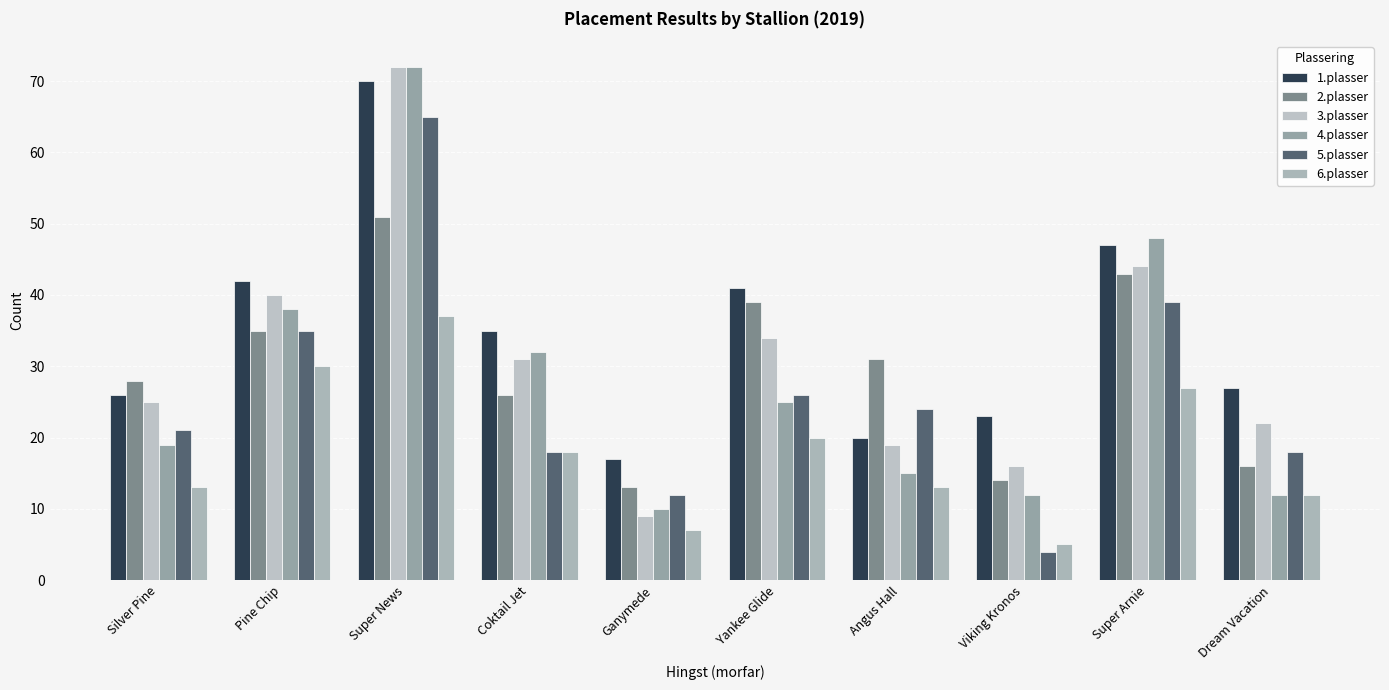

What is the lowest value of the 4.plasser series?

10